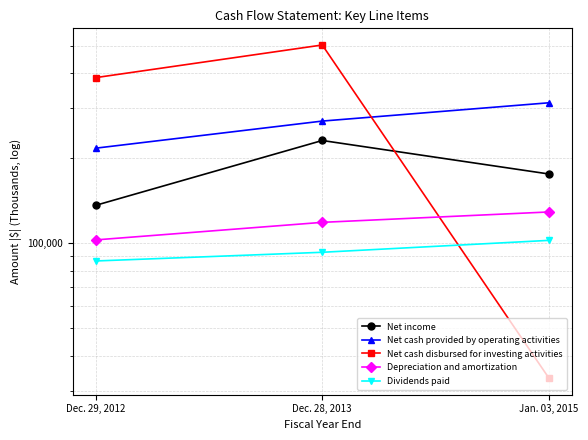

What is the total value across all series at Dec. 28, 2013?

1215594